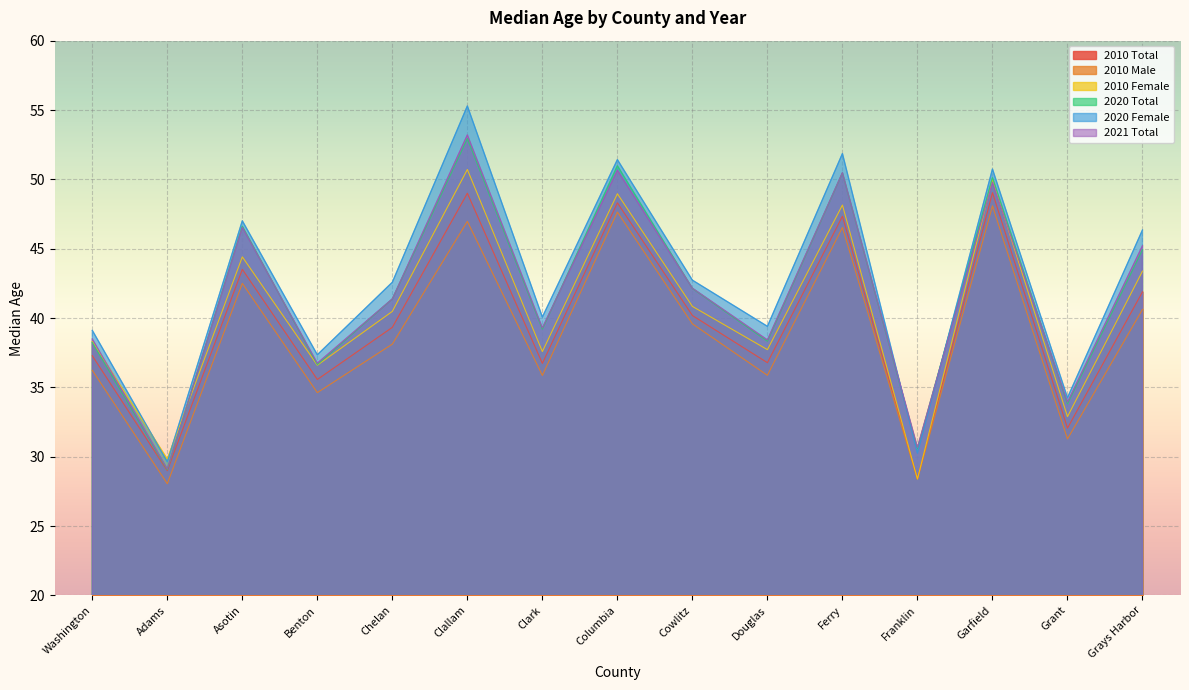

What is the value of the 2010 Total point at the 5th from the left?

39.3